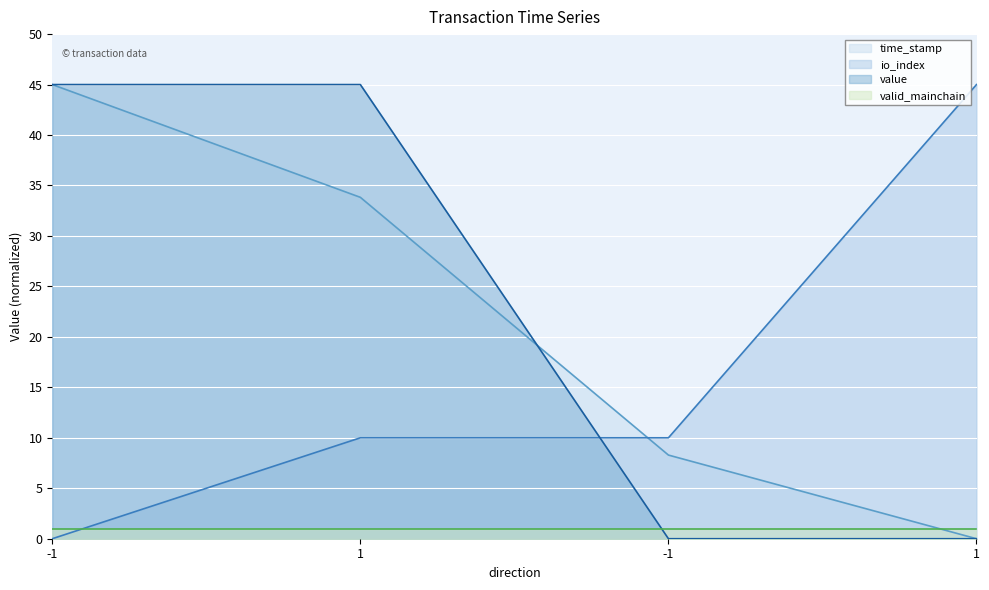

What is the difference between the highest and lowest values at -1?

45.0